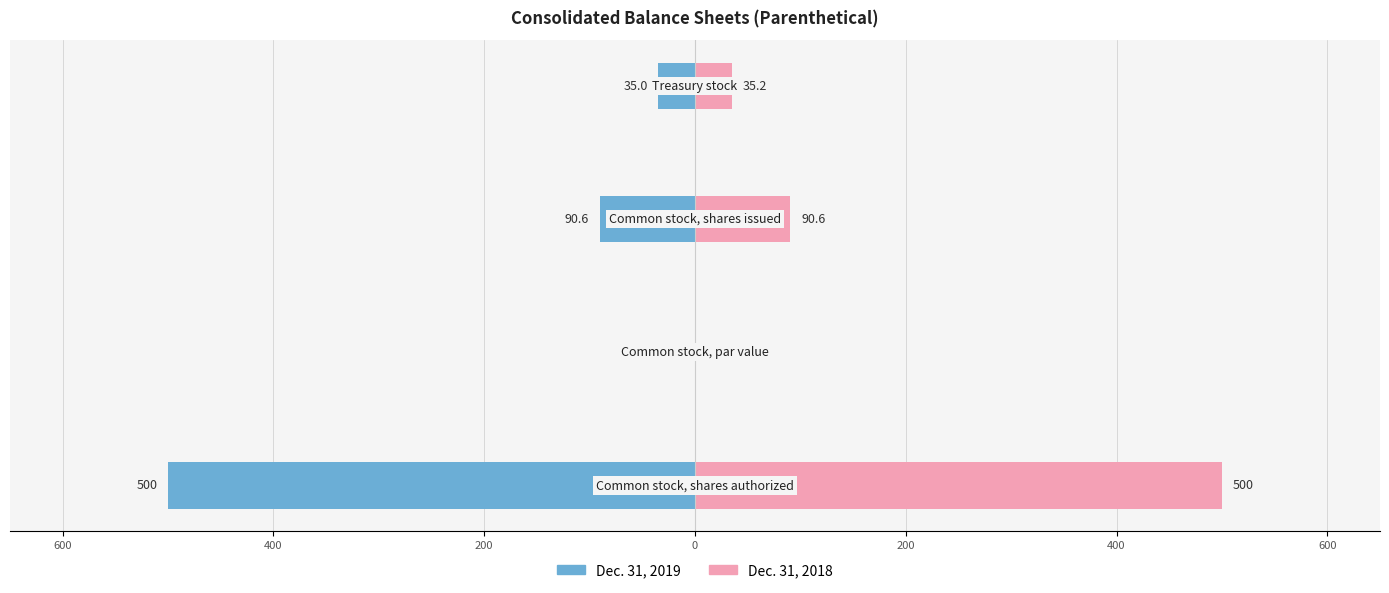

What is the difference between the maximum and minimum values in the Dec. 31, 2018 series?

500.0